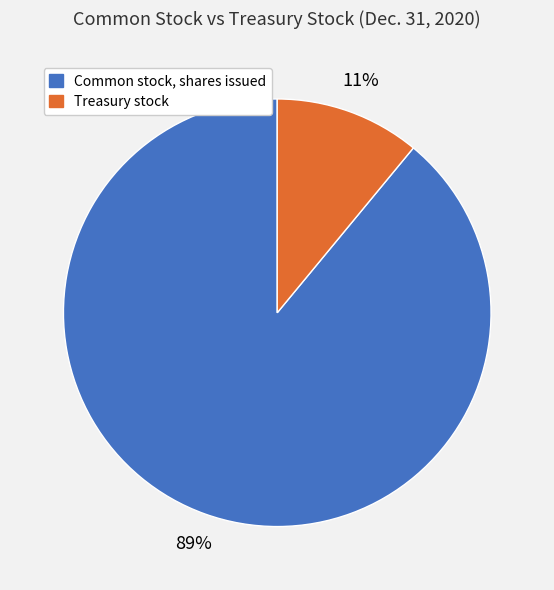

How many segments does this pie chart have?

2